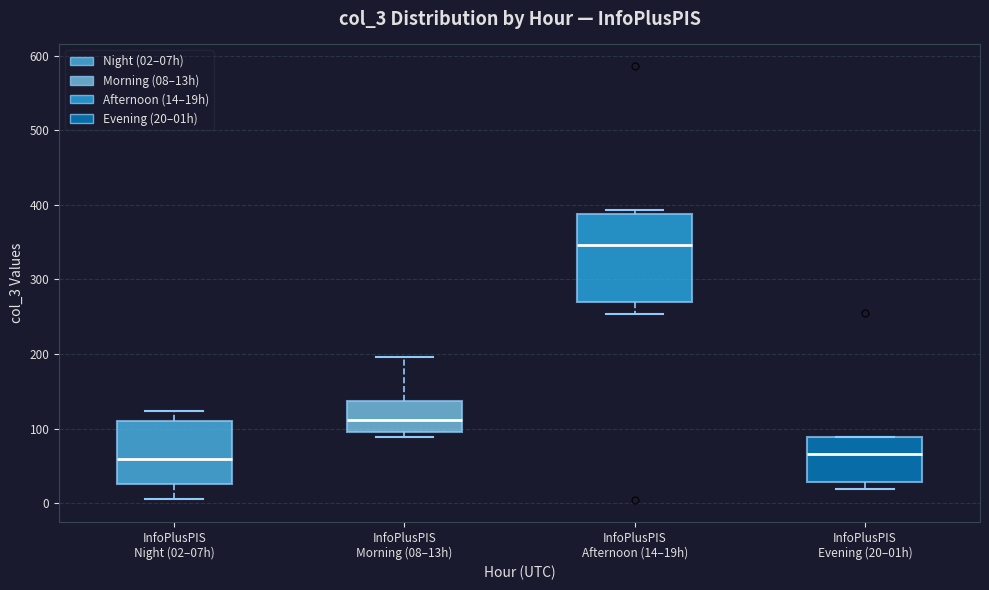

Reading left to right, transcribe this box plot: for each box, give where its median line is, the range the box spans, and where its two whiskers end, as read against the y-axis. The values are not printed on the chart, so give them approximately, as read against the axis.

InfoPlusPIS Night (02–07h): median 60, box 30 to 110, whiskers 10 to 120
InfoPlusPIS Morning (08–13h): median 110, box 100 to 140, whiskers 90 to 200
InfoPlusPIS Afternoon (14–19h): median 350, box 270 to 390, whiskers 250 to 390 (just above the box's upper edge)
InfoPlusPIS Evening (20–01h): median 70, box 30 to 90, whiskers 20 to 90